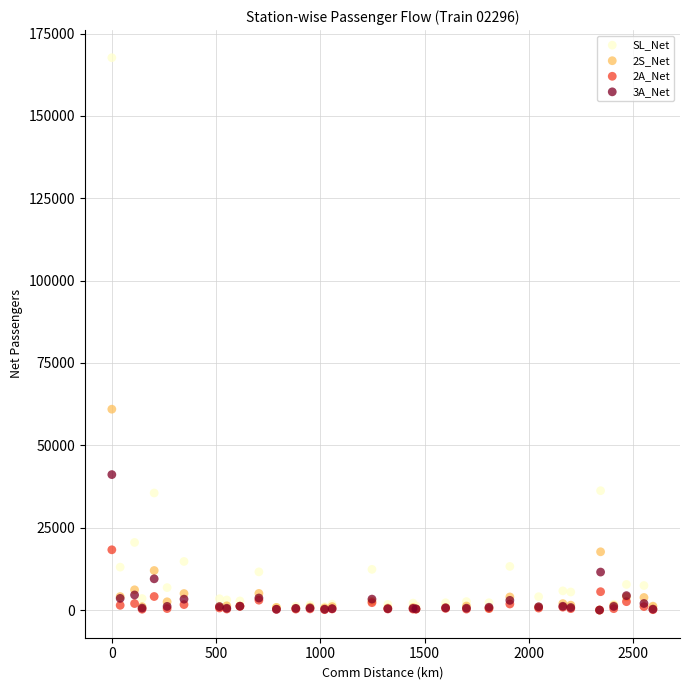

Across all series, what Y value is closest to 83830?

60977